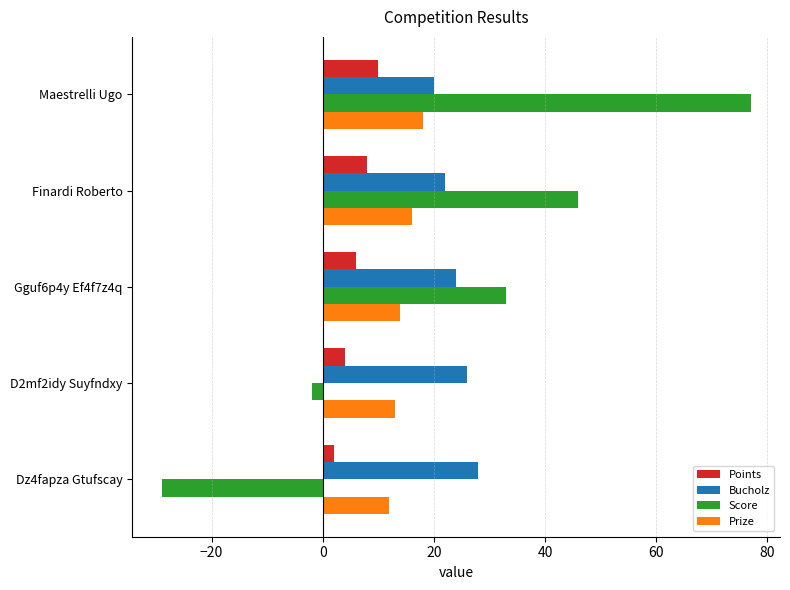

Which series has the widest spread of values?

Score